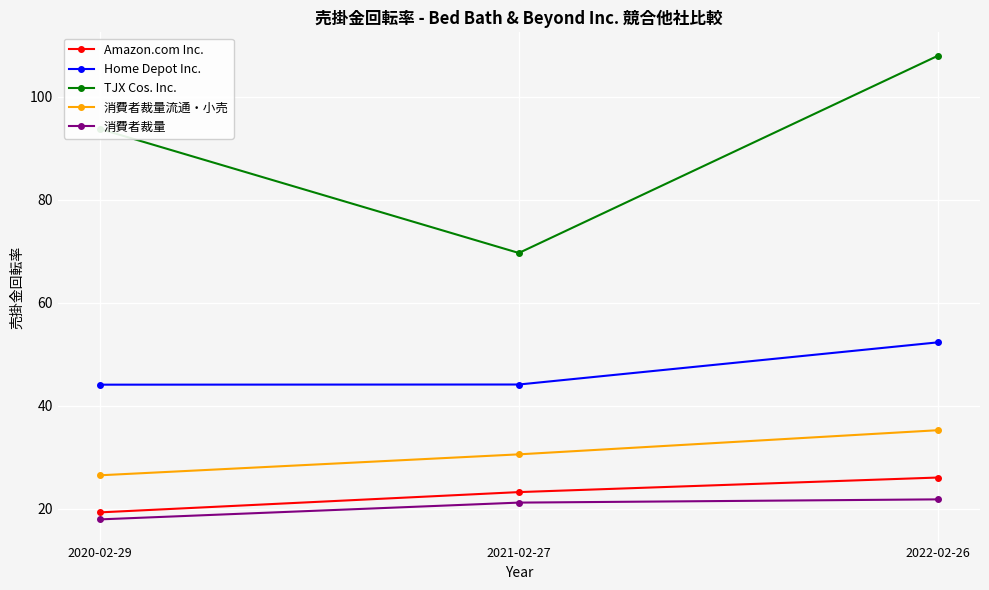

At how many categories does at least one series exceed 92?

2